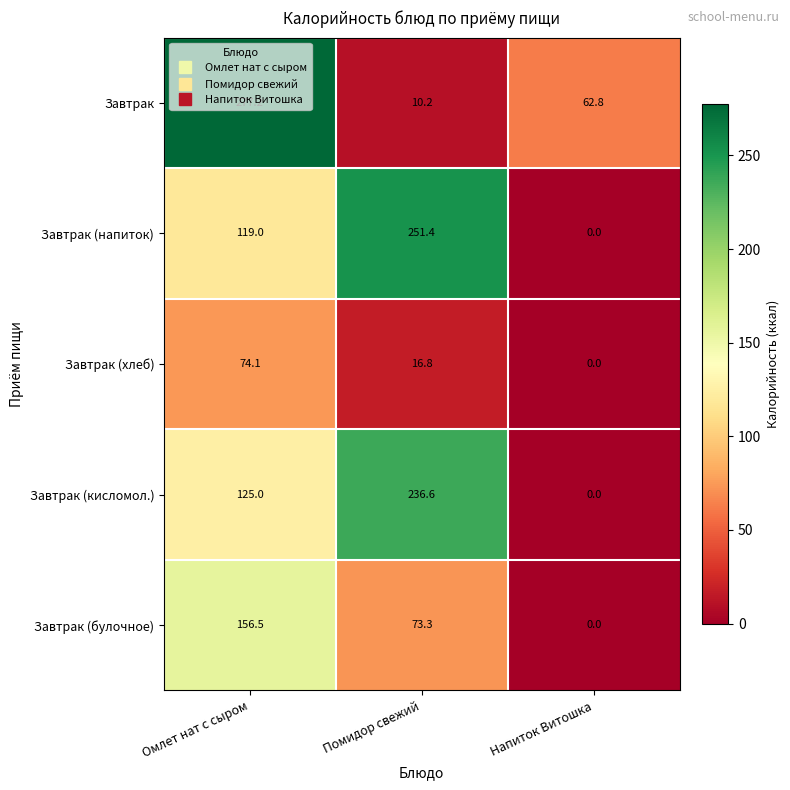

Which series has the largest range (max minus min)?

Завтрак